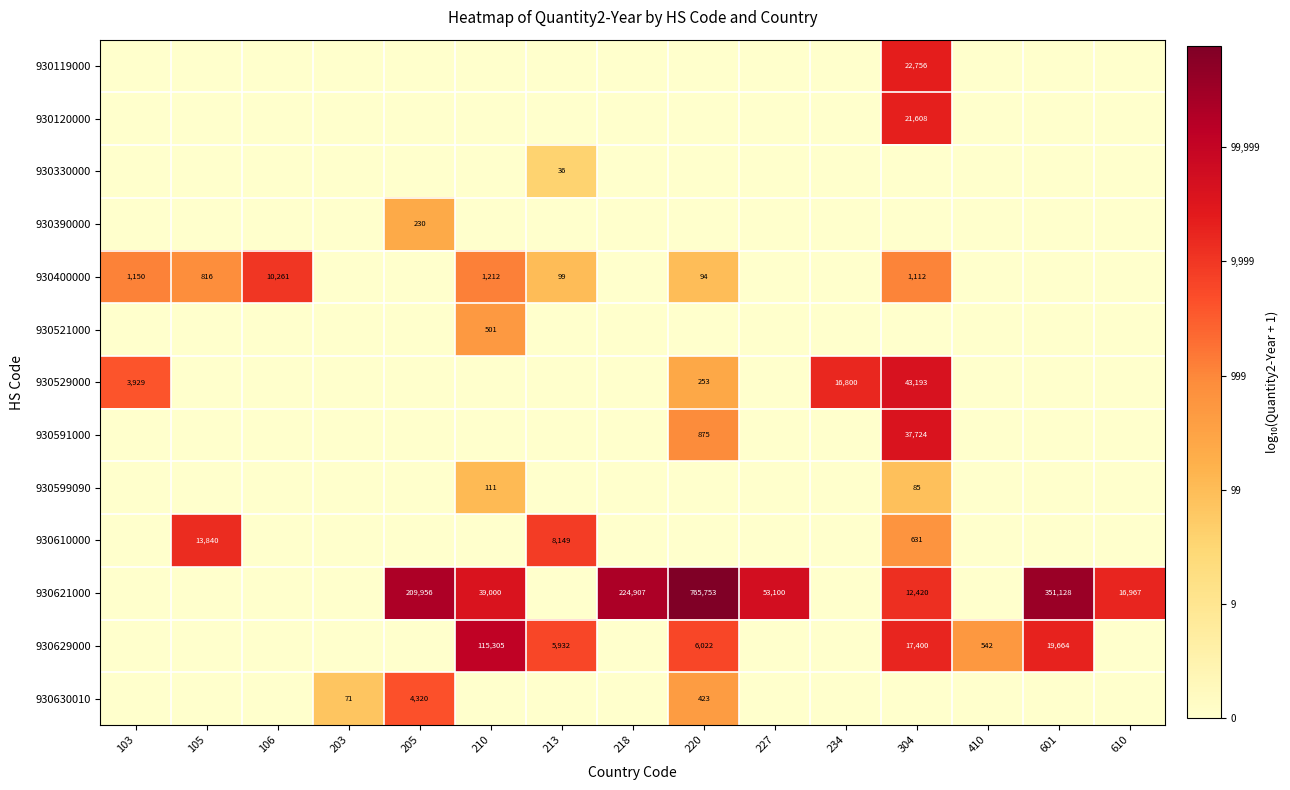

True or false: 930629000 has a value of 35281 at 210.

False